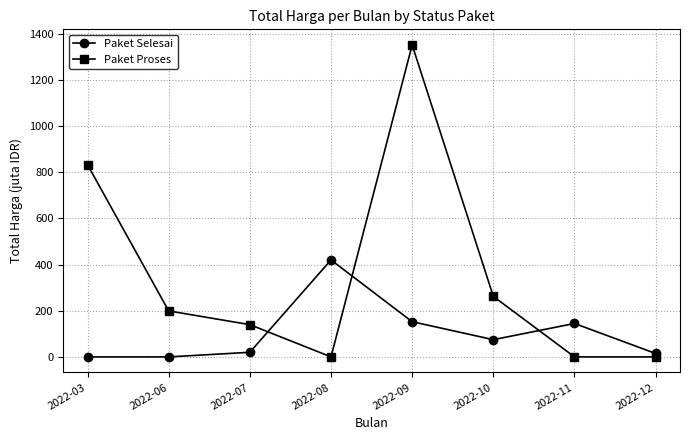

What is the difference between the second highest and minimum values in the Paket Selesai series?

152.5